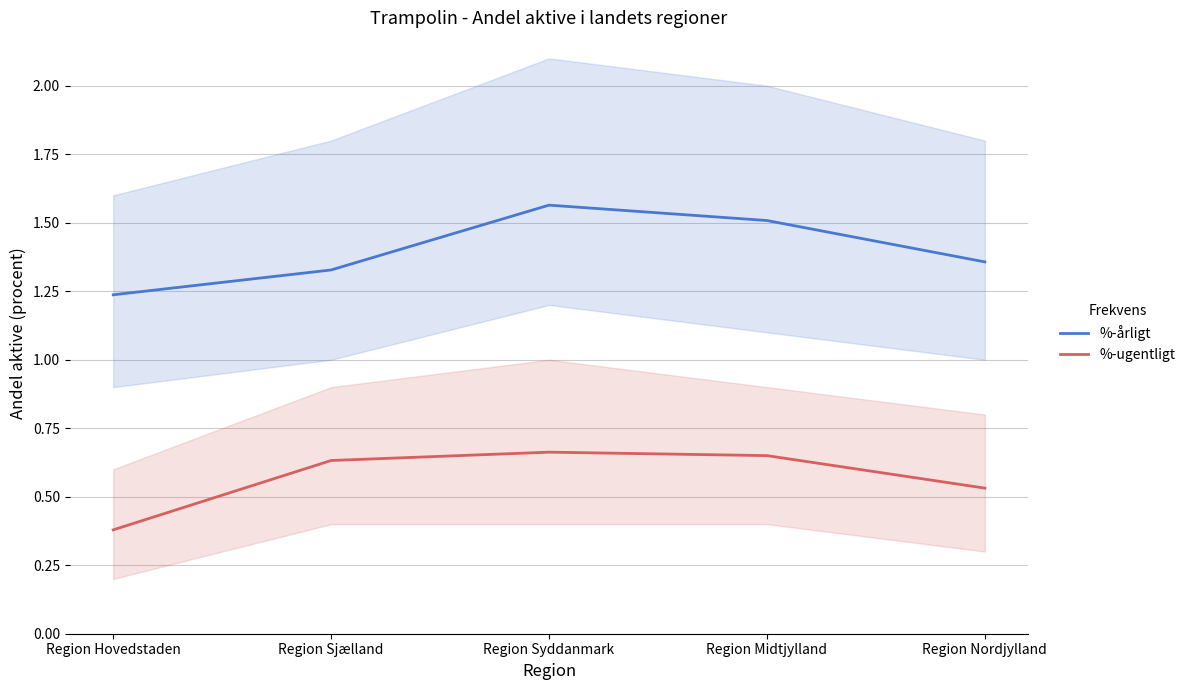

Which has a higher value, Region Midtjylland or Region Sjælland?

Region Midtjylland